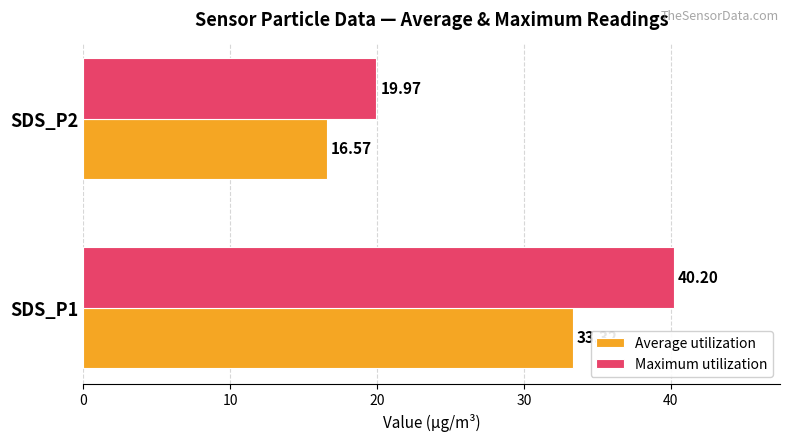

How many distinct data groups are displayed?

2